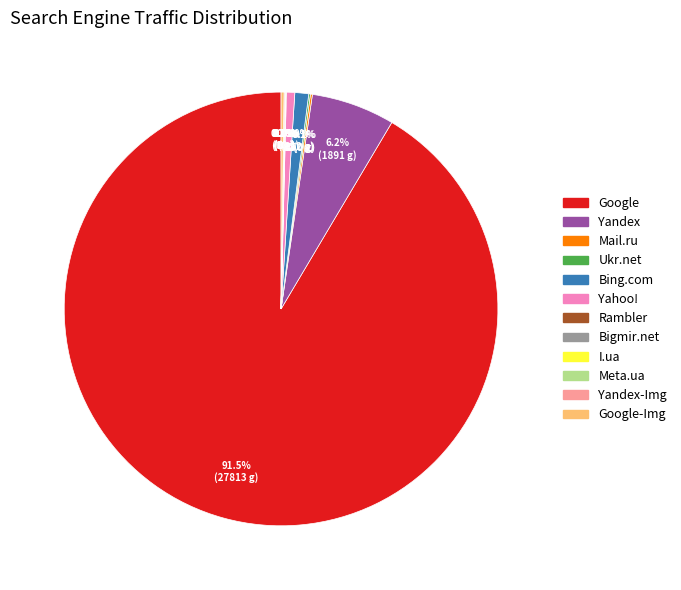

To the nearest percent, what is the average slice percentage?

8%